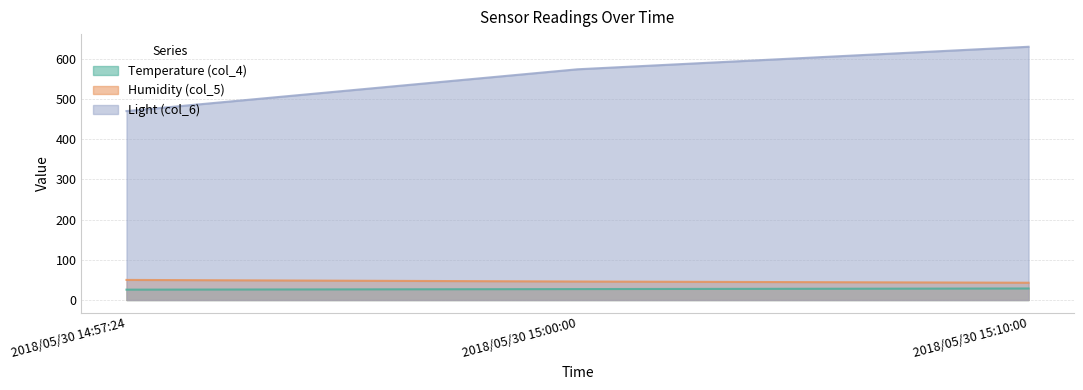

Read the Light (col_6) value at 2018/05/30 15:00:00.

574.0